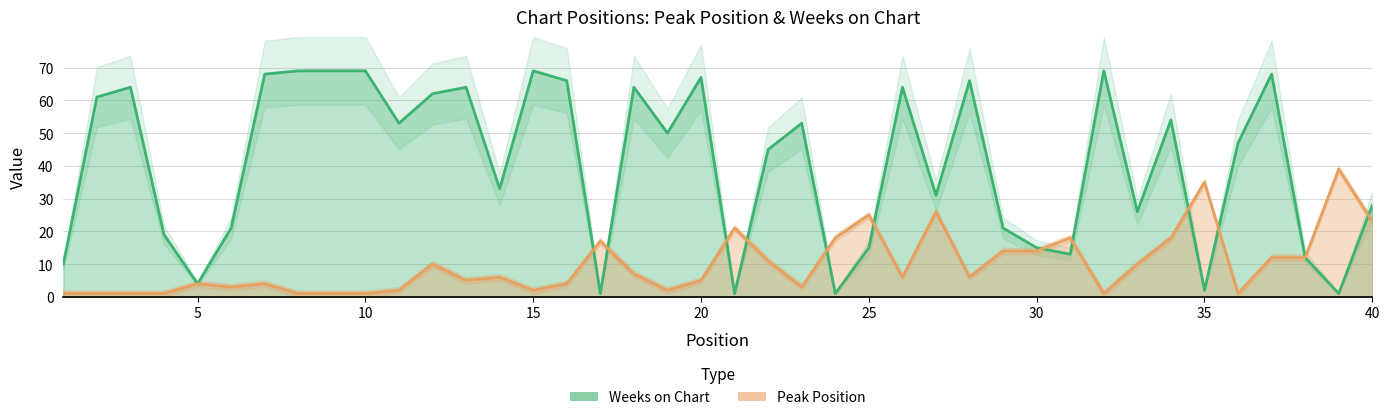

What is the value of the Weeks on Chart point at the 16th from the left?

66